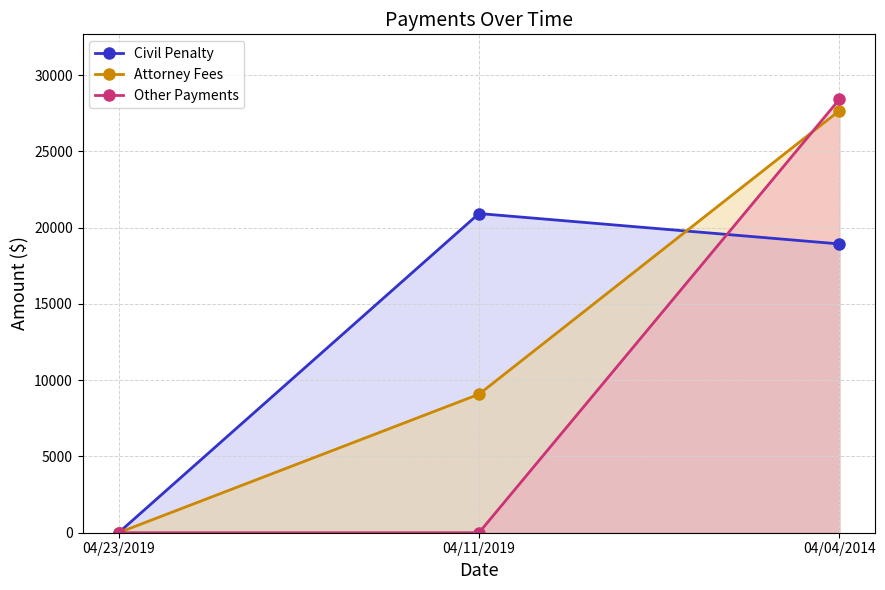

Is the value of Civil Penalty at 04/23/2019 greater than the value of Other Payments at 04/04/2014?

No